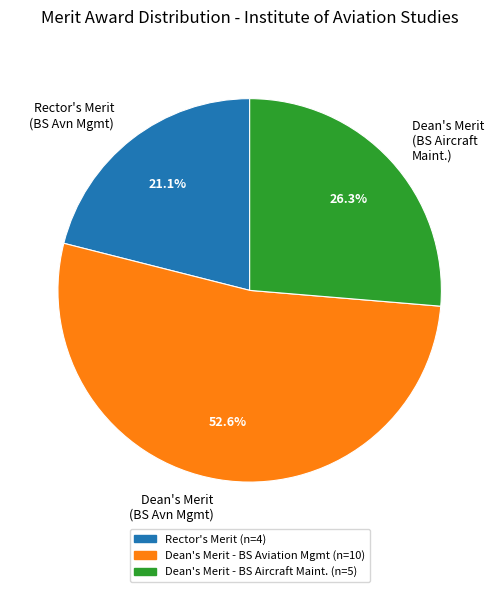

To the nearest percent, what is the difference between the largest and smallest slice percentages?

32%